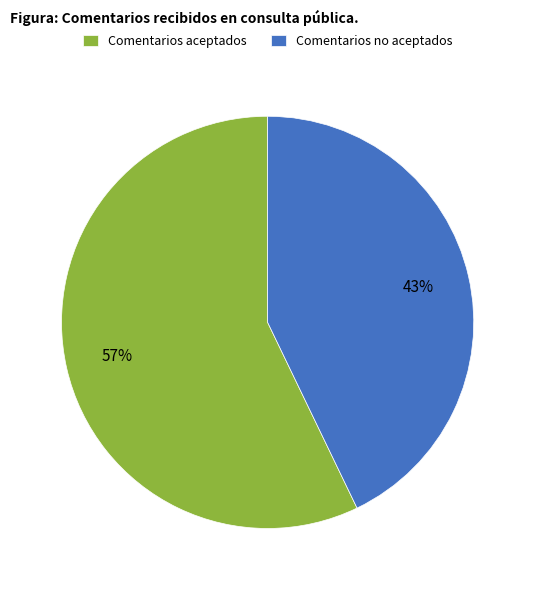

Is there a majority slice in this chart?

Yes